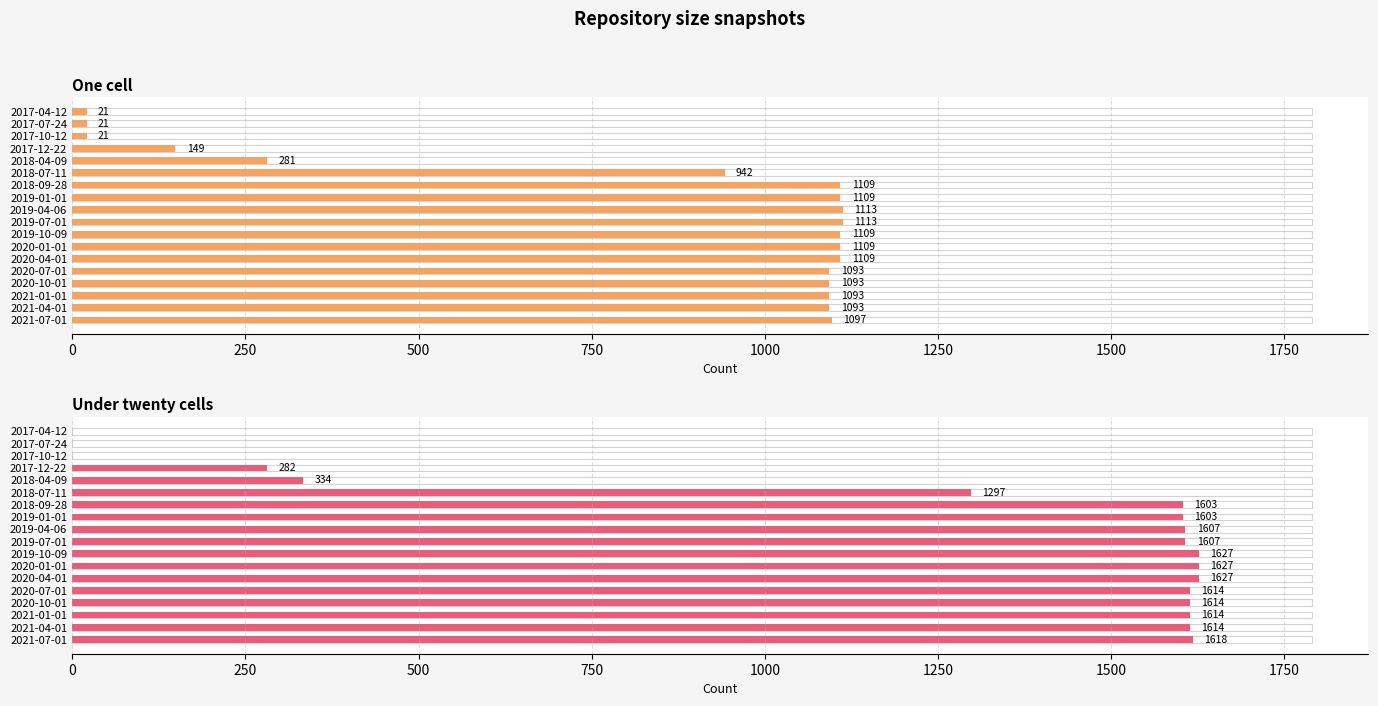

What is the sum of all One cell values?

14675